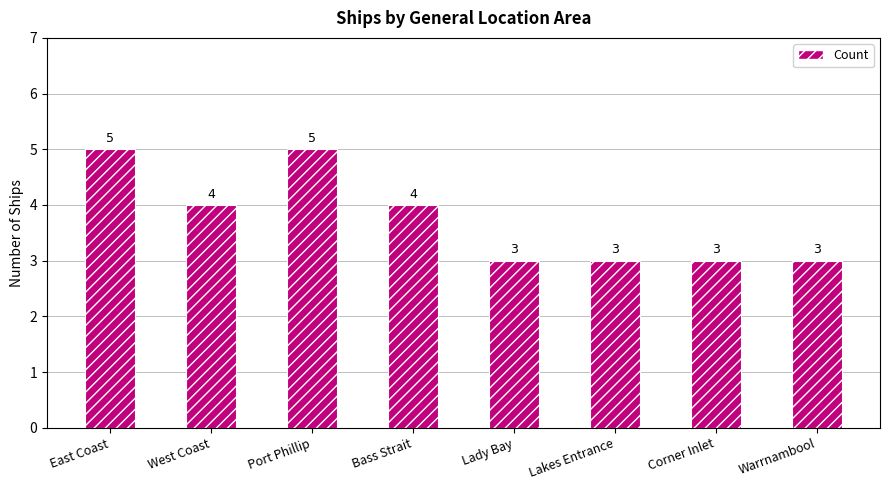

What is the smallest value displayed?

3